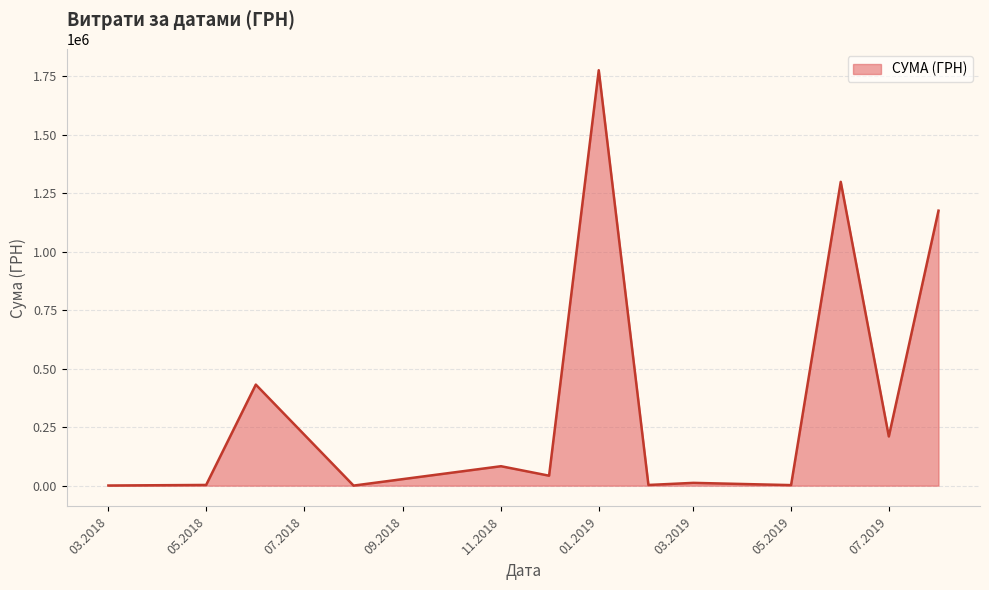

What is the greatest value displayed?

1775151.7